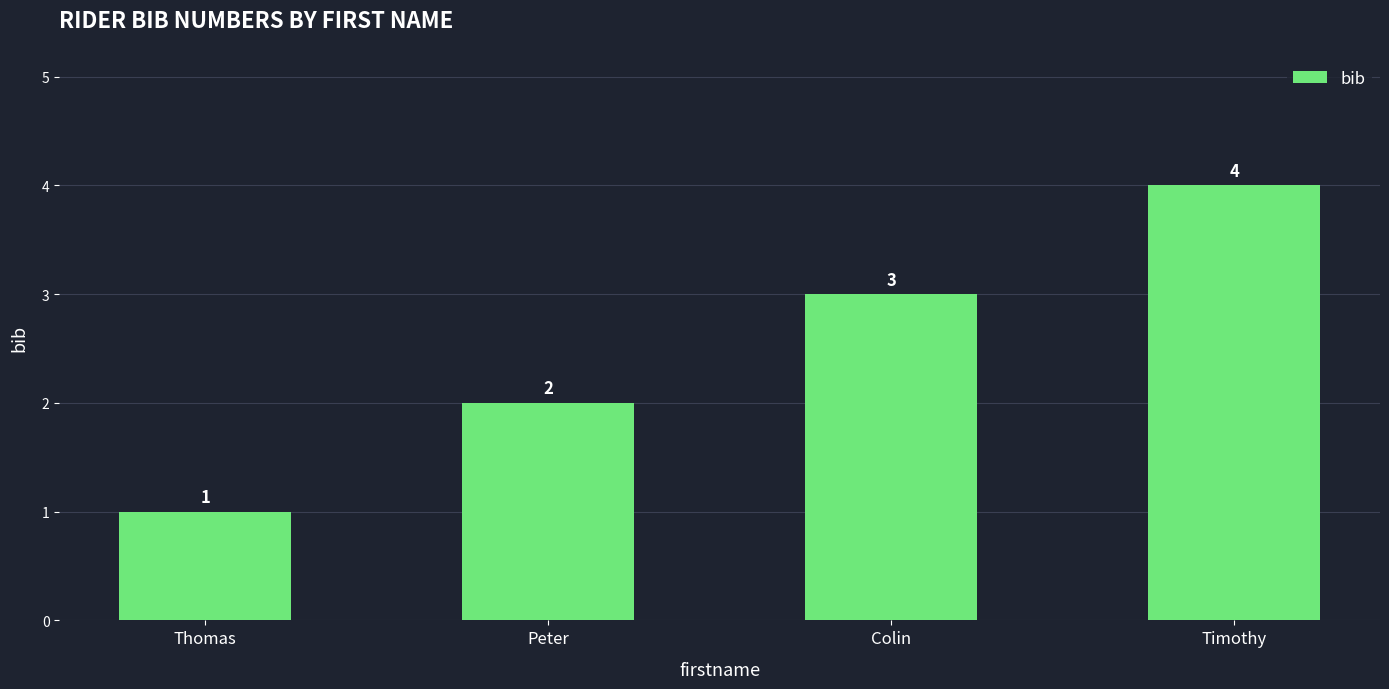

At which category does the chart reach its peak across all series?

Timothy